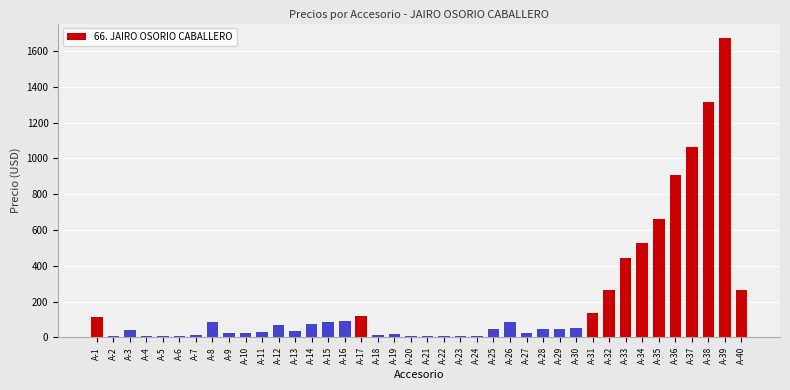

At which category does the chart reach its peak across all series?

A-39